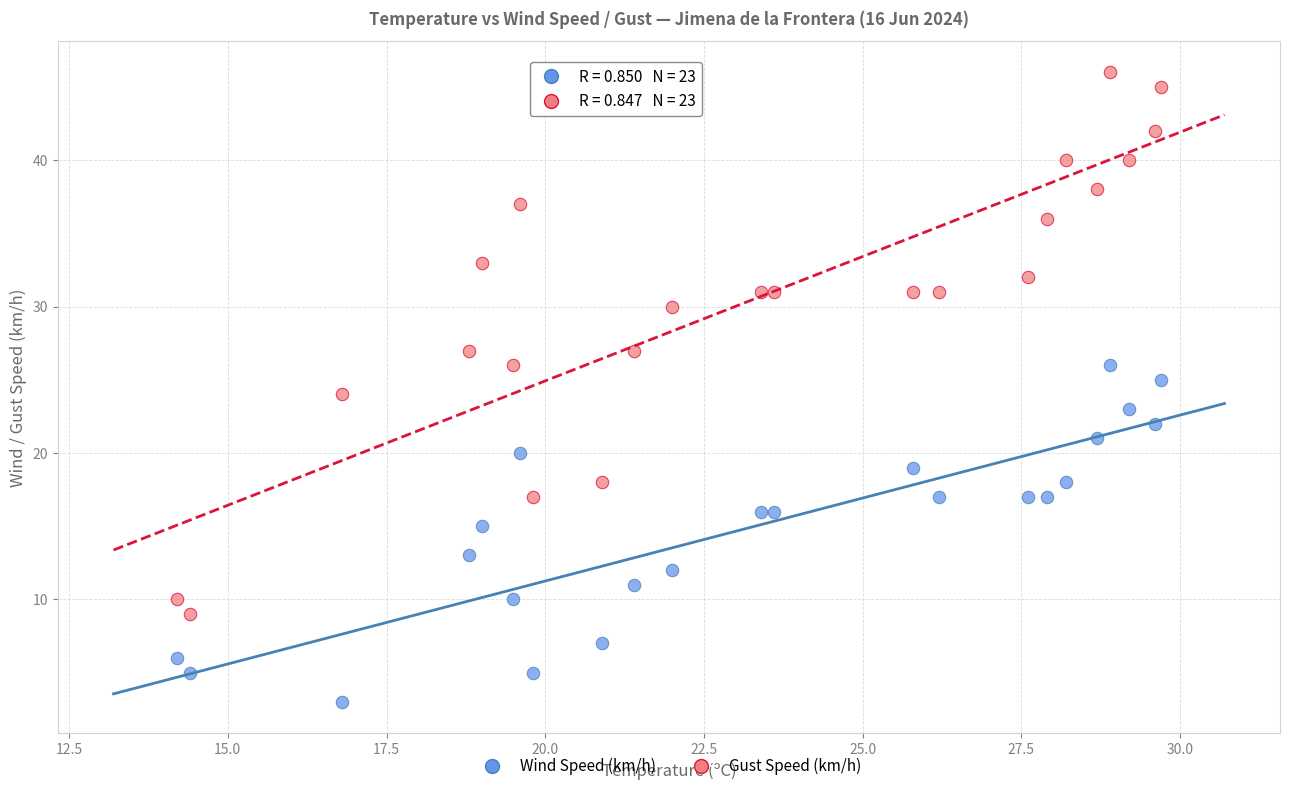

Which series has the widest spread of Y values?

Gust Speed (km/h)